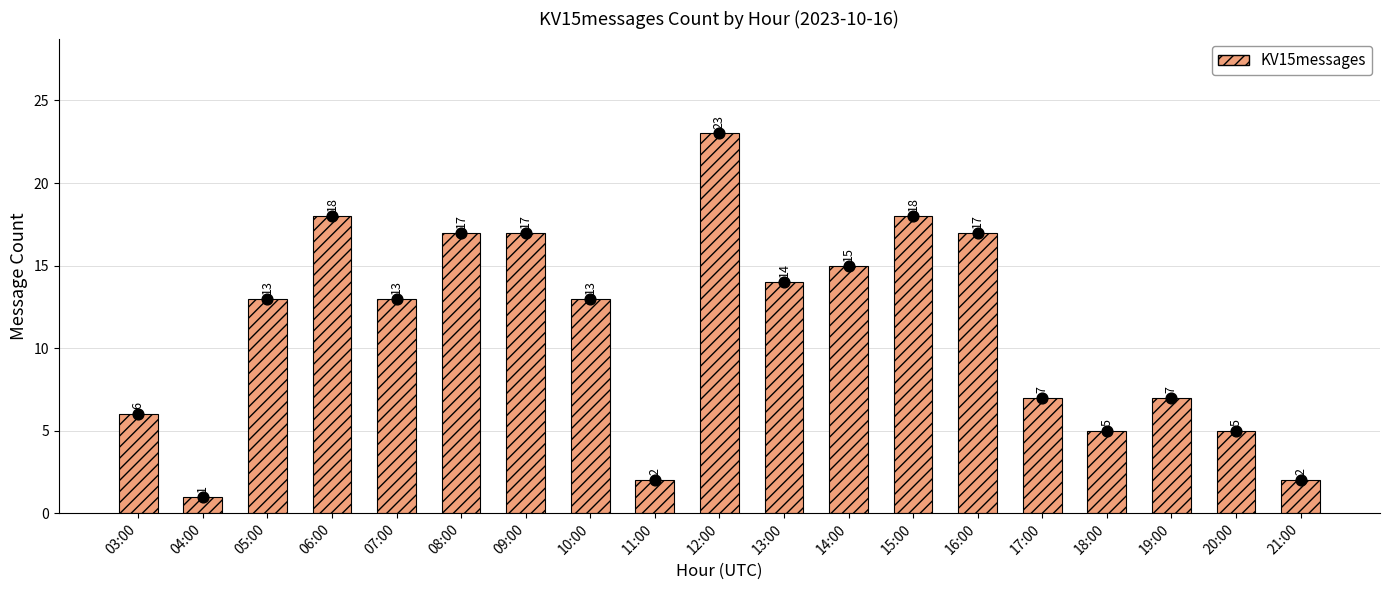

What is the change in value from 09:00 to 21:00?

-15